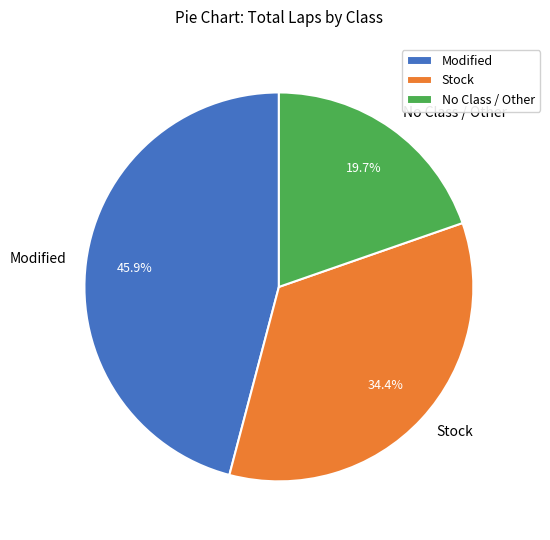

Is there a majority slice in this chart?

No